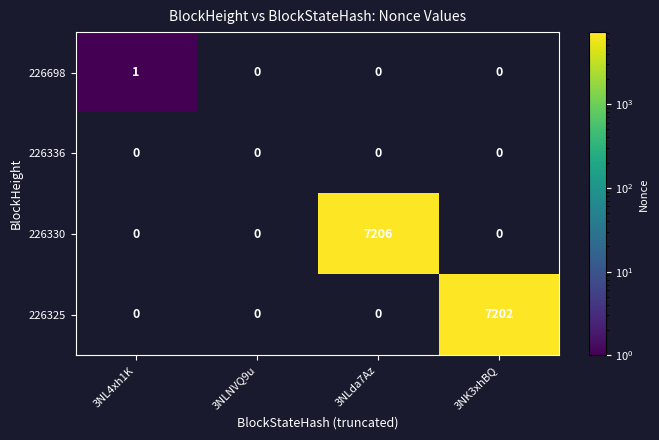

Which series has the widest spread of values?

226330